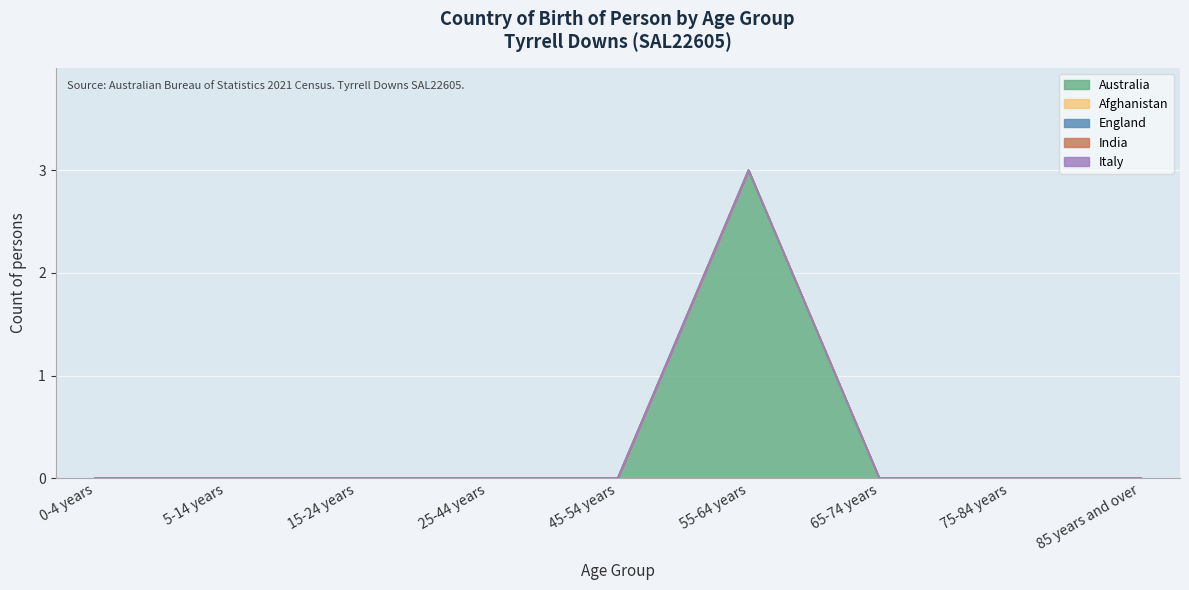

At which label does England reach its minimum?

0-4 years